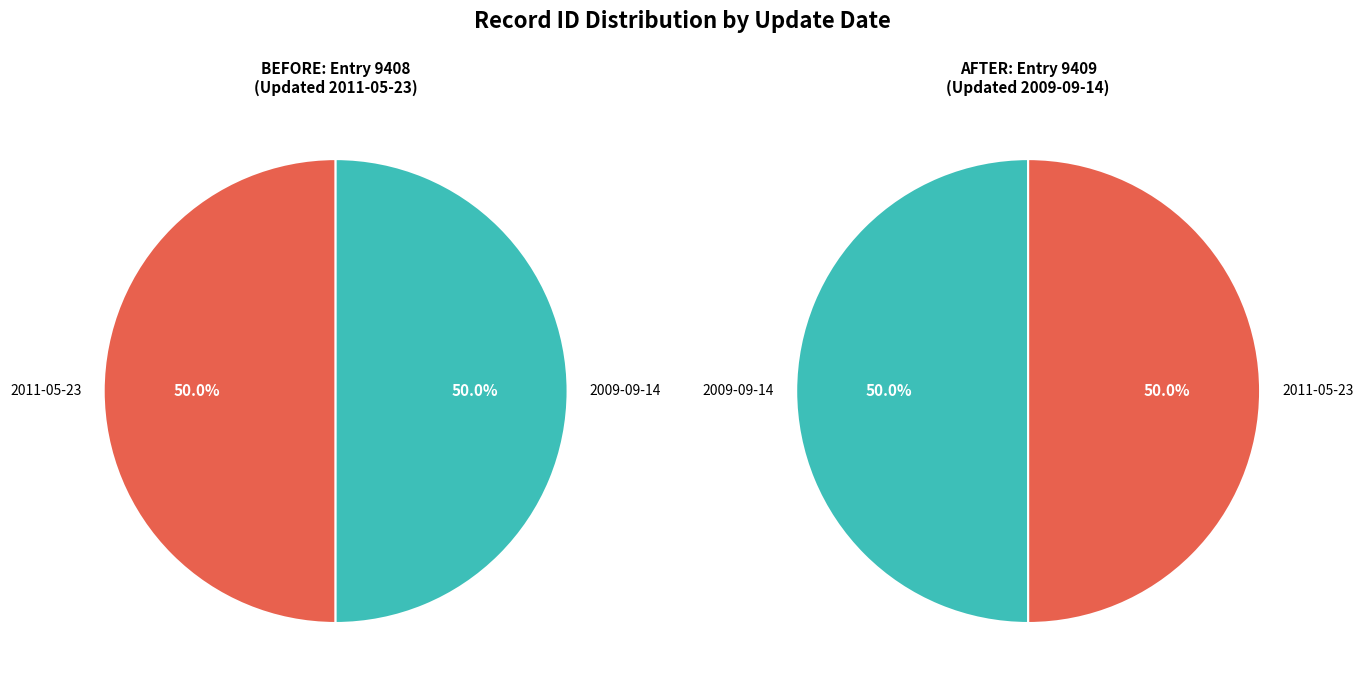

Combined, what portion of the pie is 2009-09-14 and 2011-05-23?

100.0%